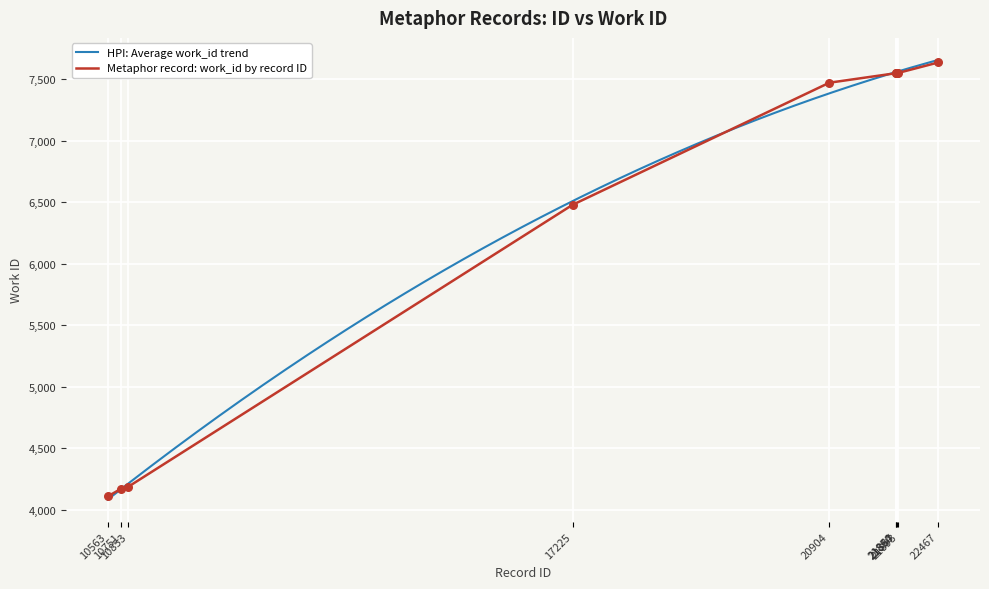

What is the change in value from 10751 to 21860?

+3383